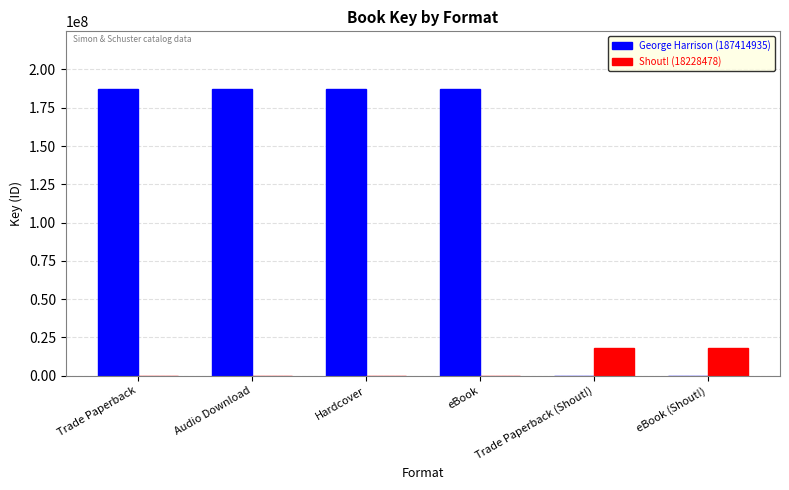

Is the value of George Harrison (187414935) at eBook (Shout!) greater than the value of Shout! (18228478) at eBook (Shout!)?

No